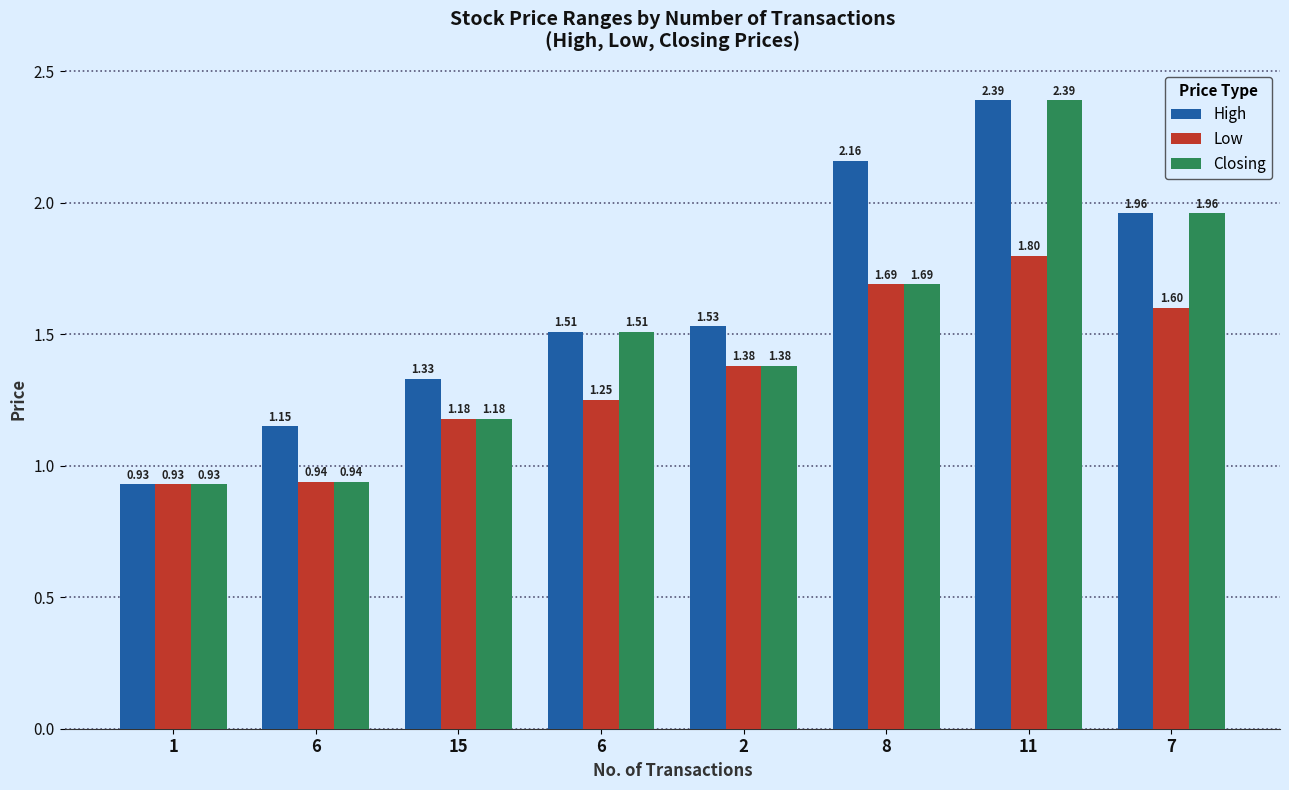

How many data points in Closing are above 1?

6